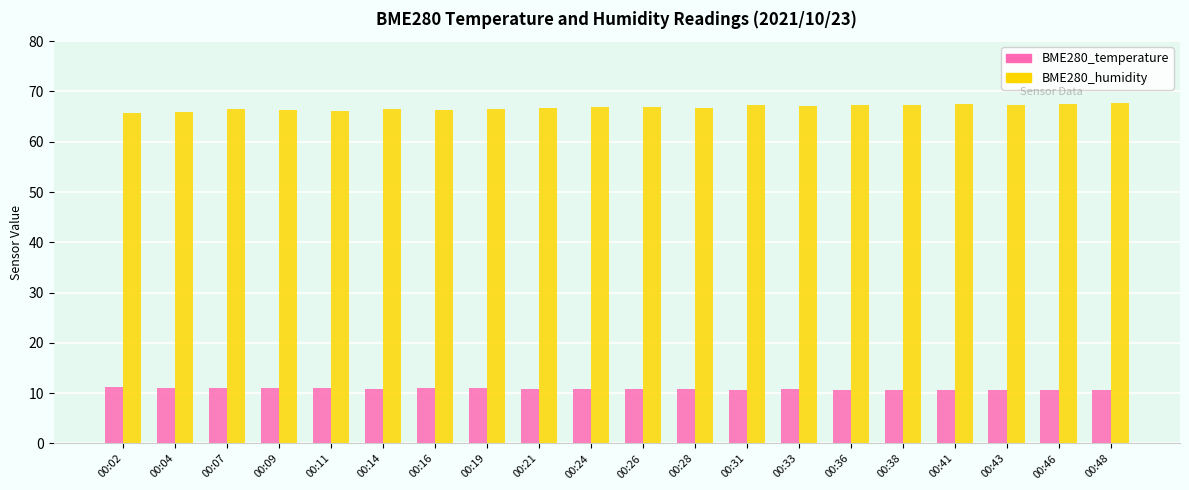

What is the maximum value shown in the chart?

67.8